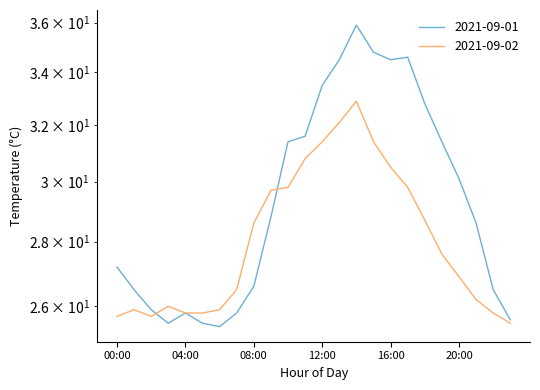

Which series changed the most between 04:00 and 07:00?

2021-09-02